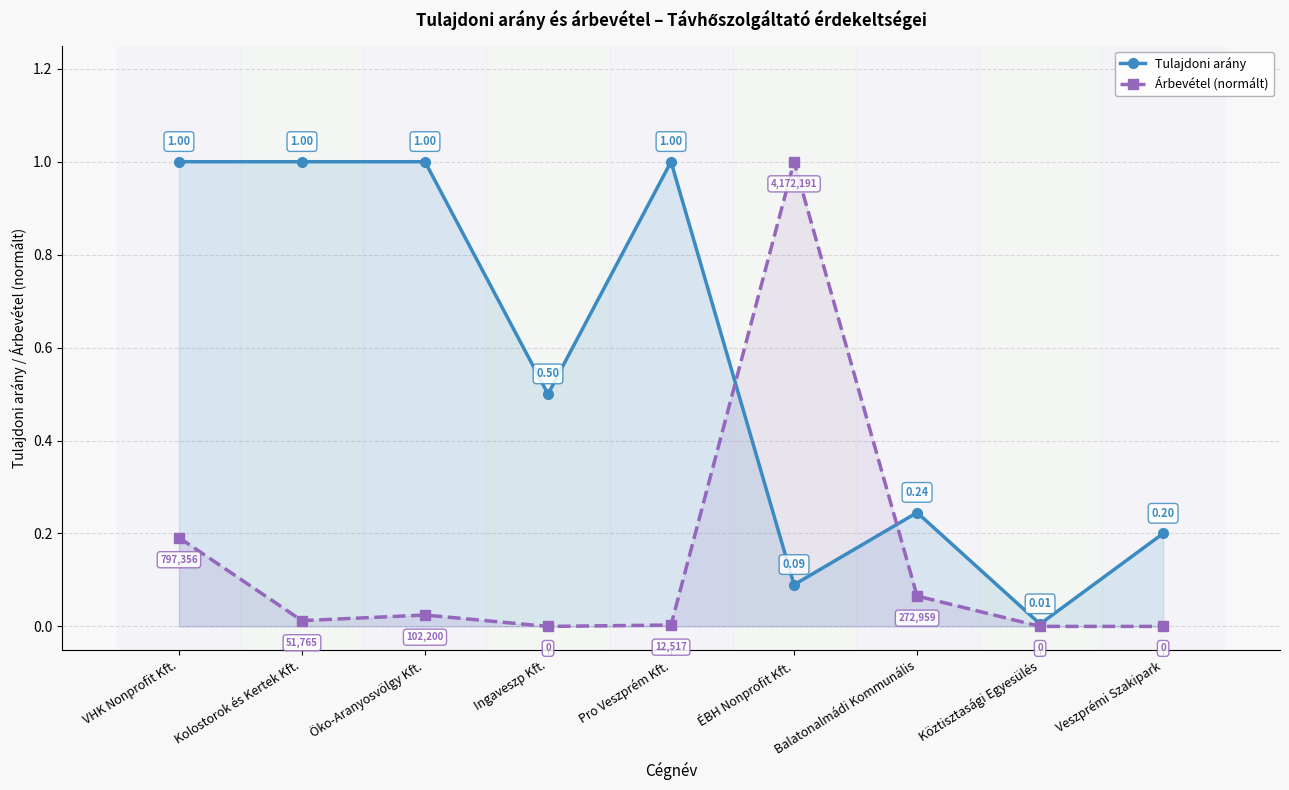

Reading left to right, what are all the values shown in this chart?

Tulajdoni arány: 1.0	1.0	1.0	0.5	1.0	0.1	0.2	0.0	0.2
Árbevétel (normált): 0.2	0.0	0.0	0.0	0.0	1.0	0.1	0.0	0.0